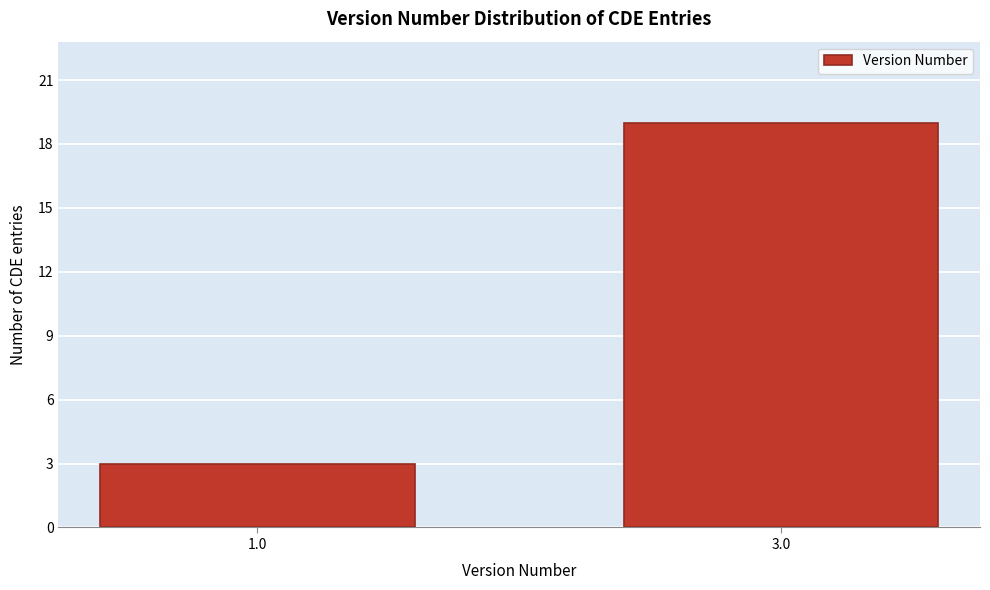

Reading left to right, list all the values displayed in this chart.

1.0=3	3.0=19